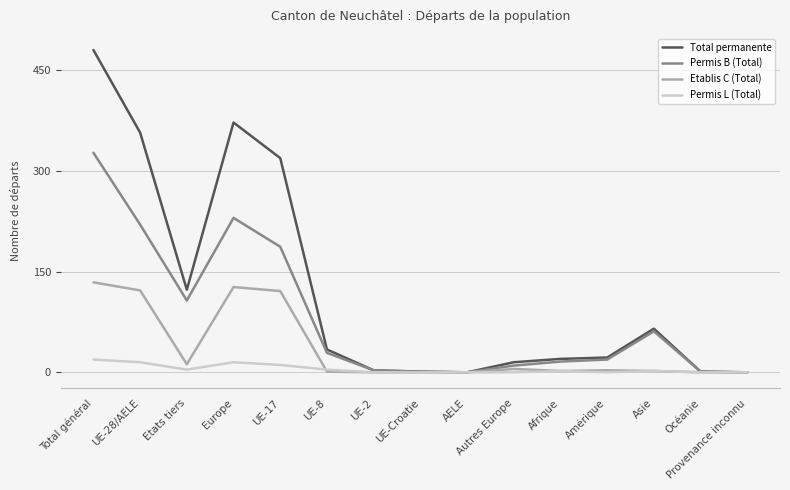

The value of Etablis C (Total) at Provenance inconnu is 0. True or false?

True